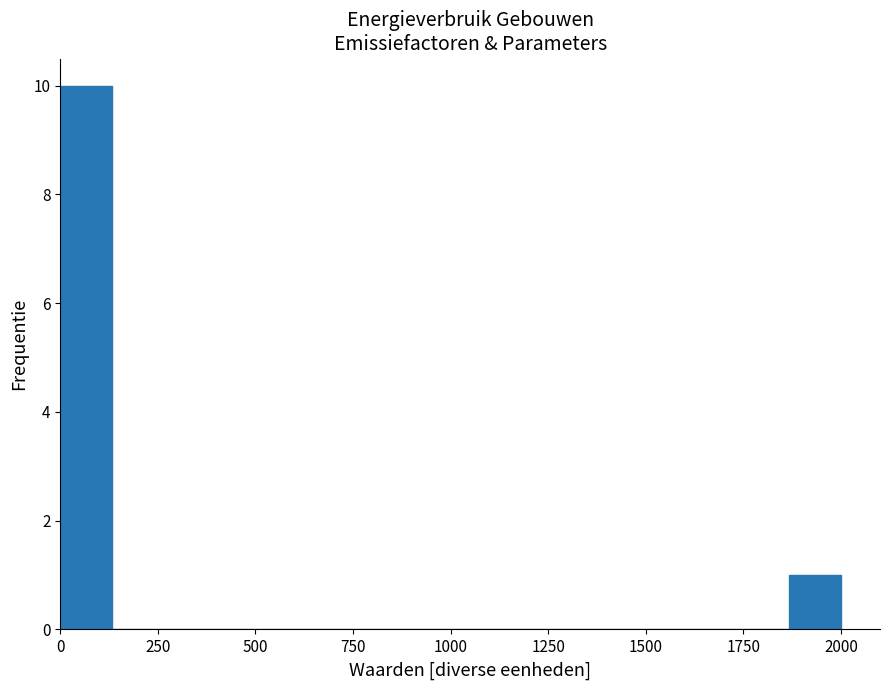

Around what value on the x-axis is the tallest bar? Give the approximate position of its centre, as read against the axis.

50